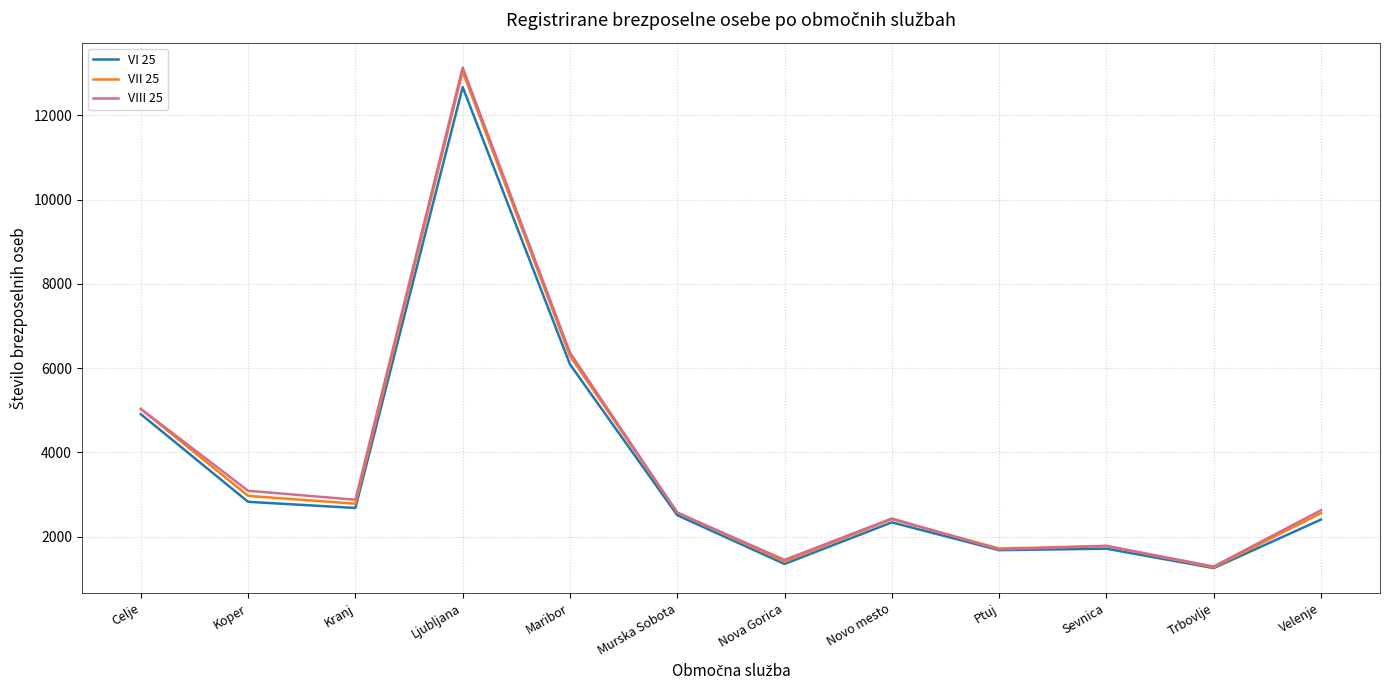

The VI 25 series shows 2336 at Novo mesto. True or false?

True